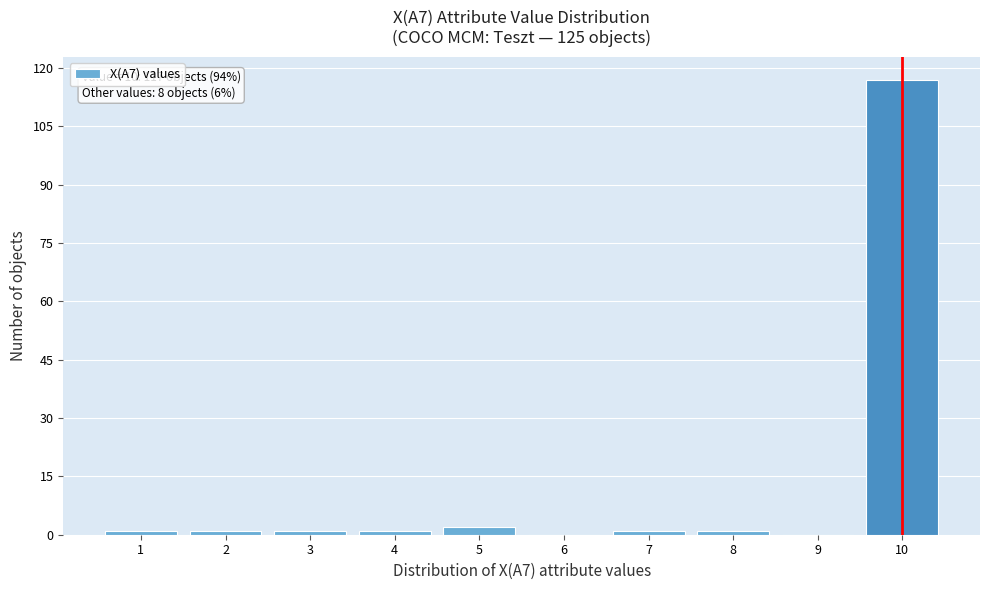

Over which range of the x-axis is the bar tallest?

9.5 to 10.5